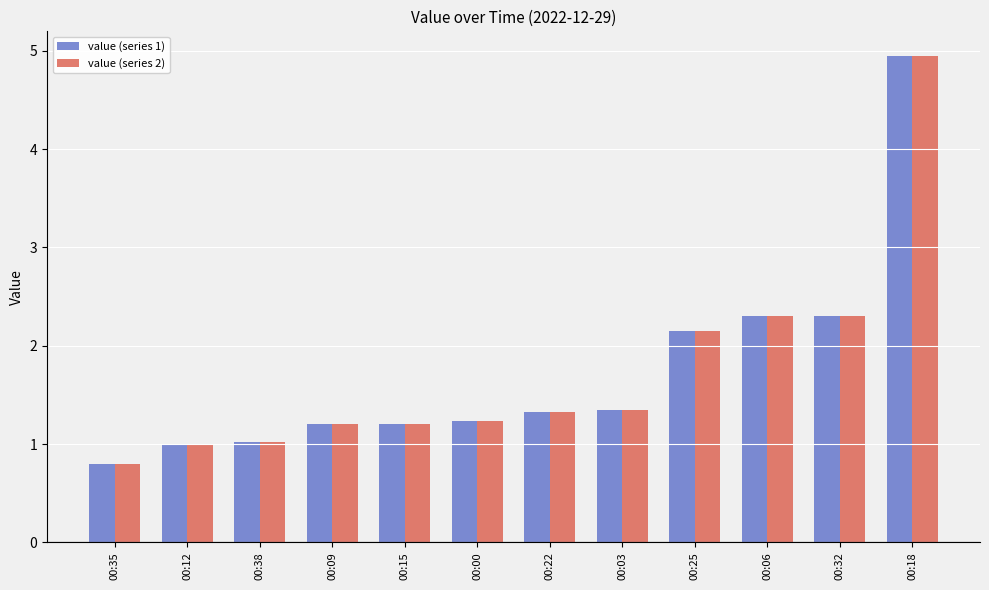

At which category does the chart reach its minimum across all series?

00:35